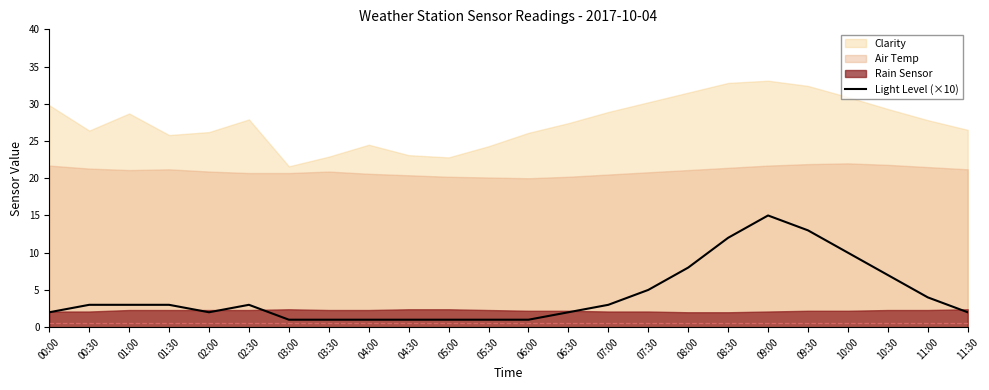

True or false: Light Level (×10) has a value of 4 at 11:00.

True